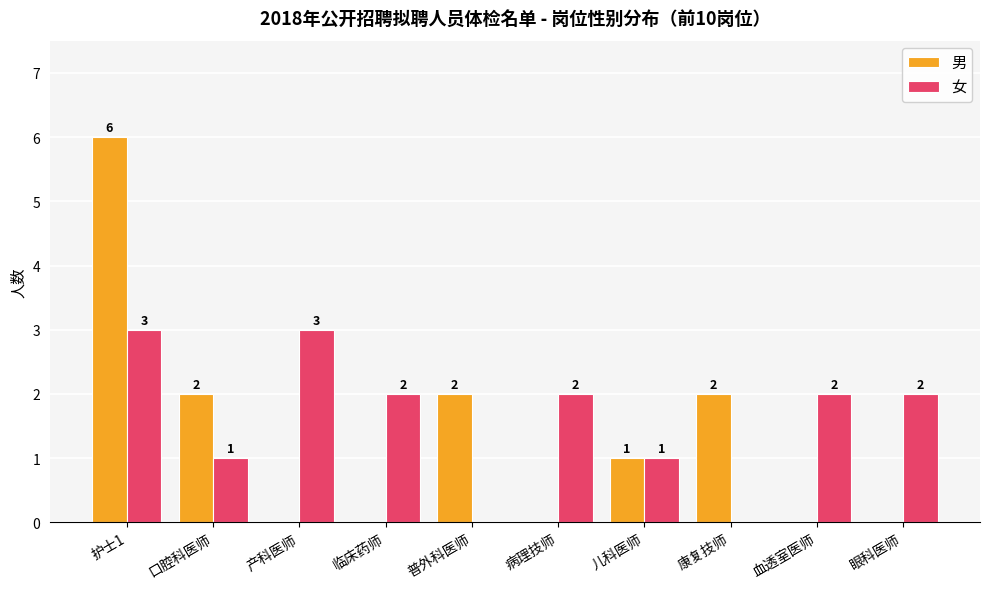

Which series changed the most between 护士1 and 产科医师?

男